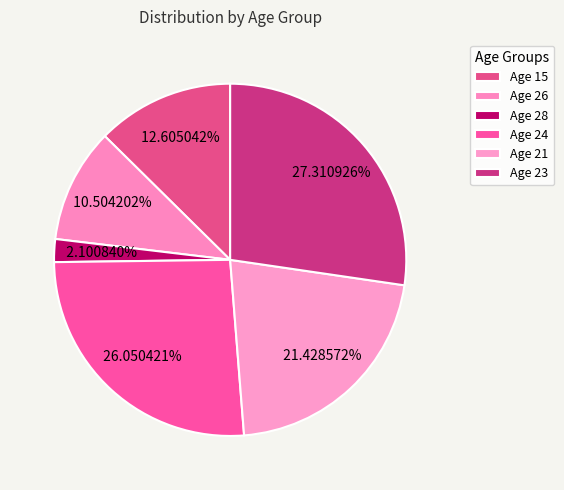

How many slices are in this pie chart?

6